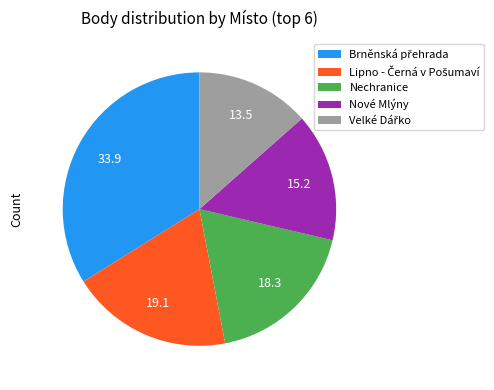

Is there any slice that represents more than half of the pie?

No